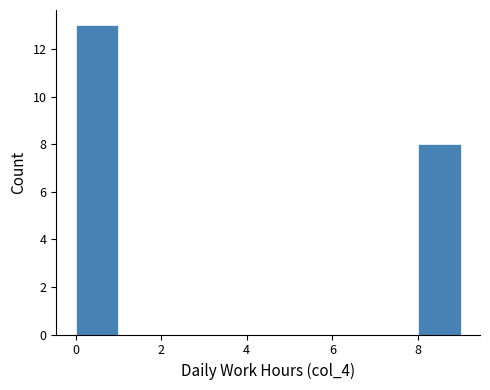

Reading left to right, list every bar in this chart as the range it spans on the x-axis followed by its height. The values are not printed on the chart, so give them approximately, as read against the axis.

0 to 1: 13
1 to 2: 0
2 to 3: 0
3 to 4: 0
4 to 5: 0
5 to 6: 0
6 to 7: 0
7 to 8: 0
8 to 9: 8